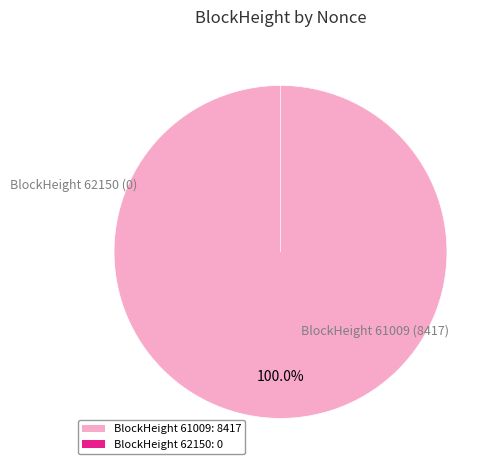

Which slice is the largest?

61009